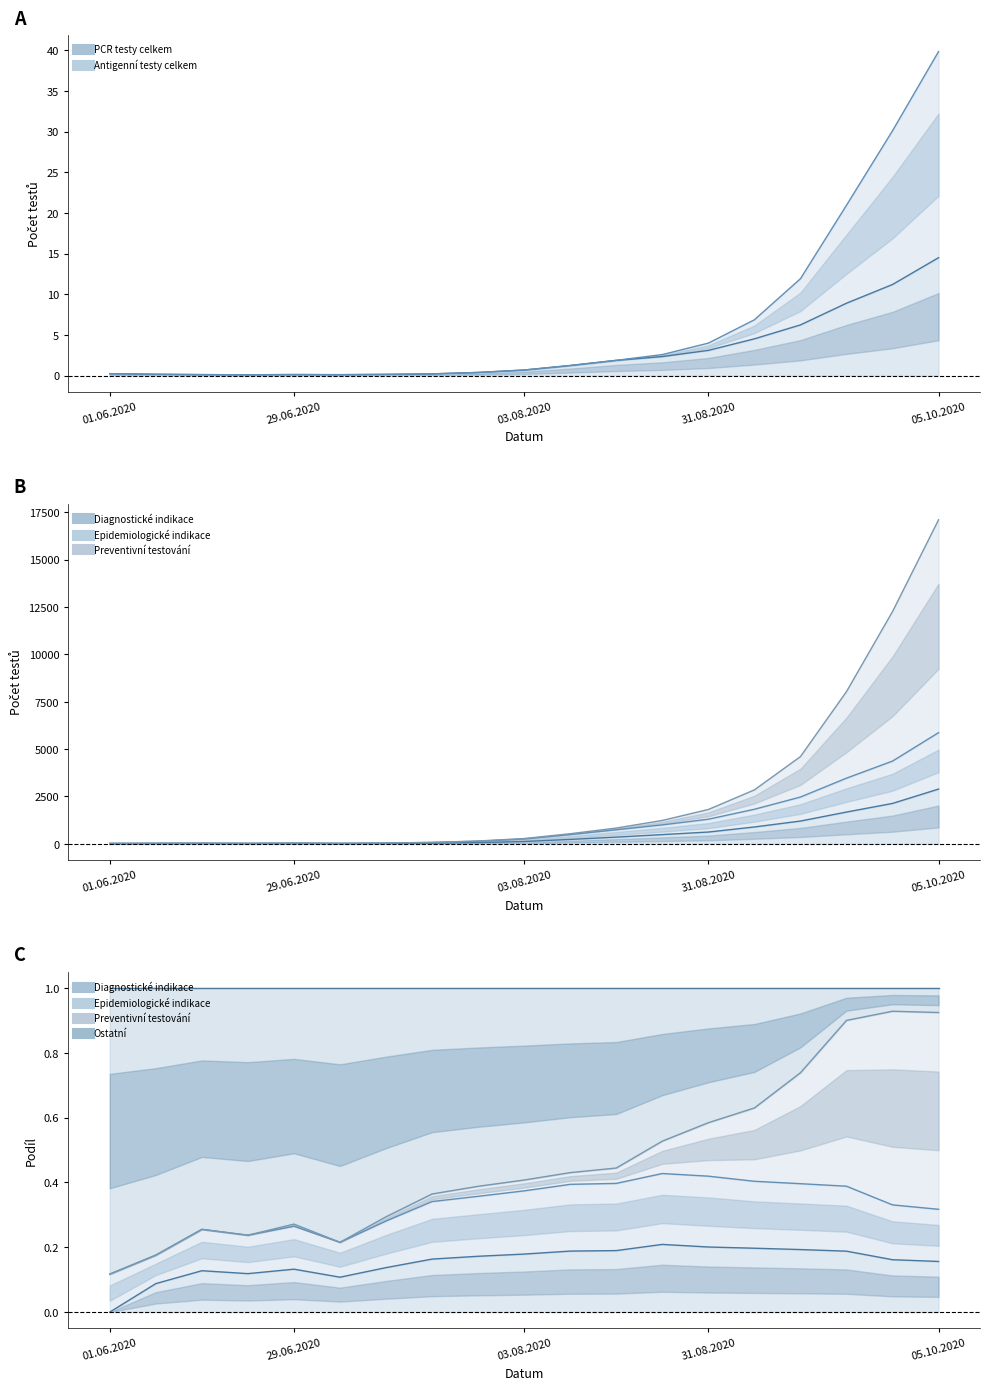

What is the value of the PCR testy celkem point at the 6th from the left?

0.1